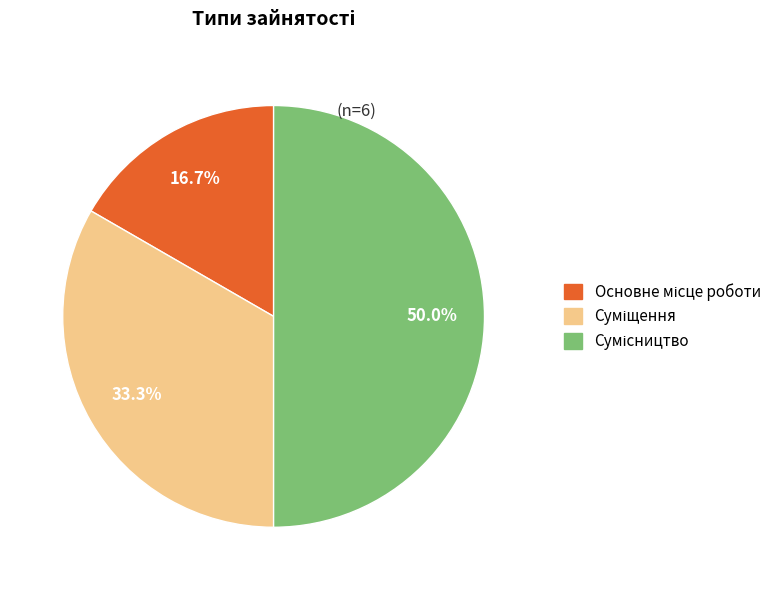

Count the number of slices in the pie.

3